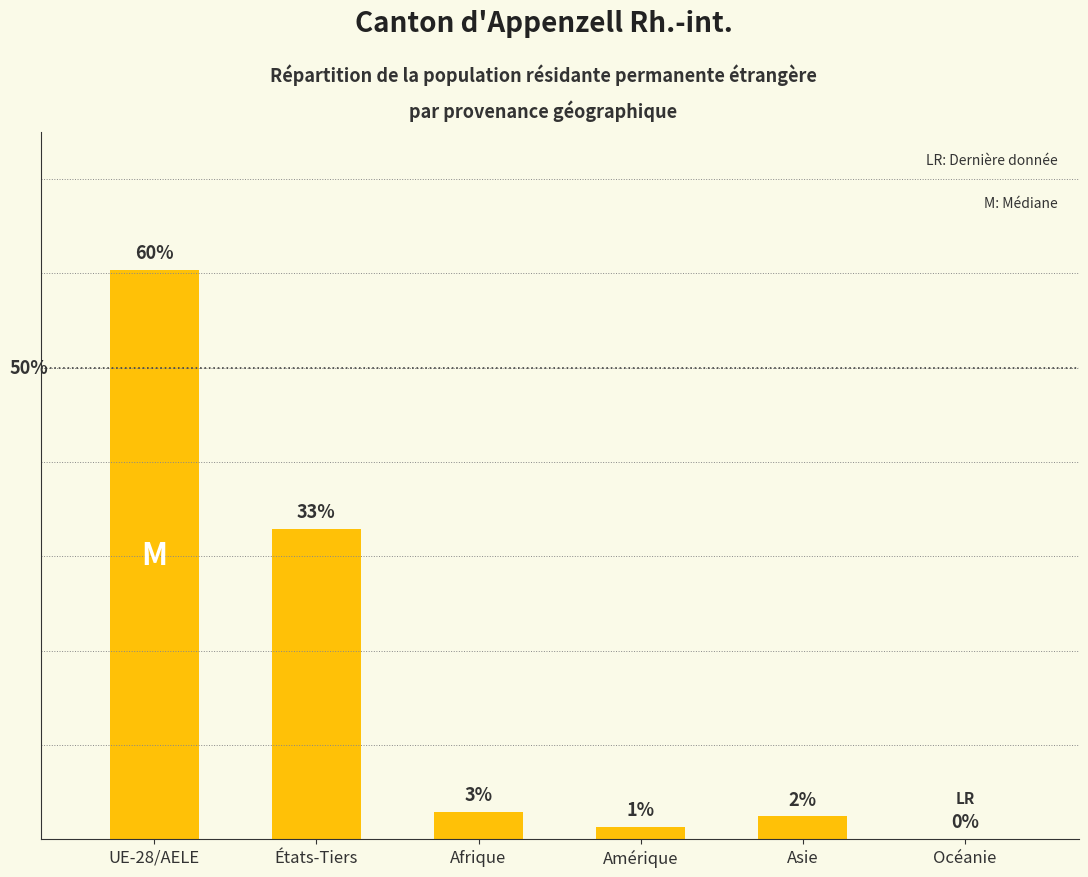

How many data points are less than 2?

2